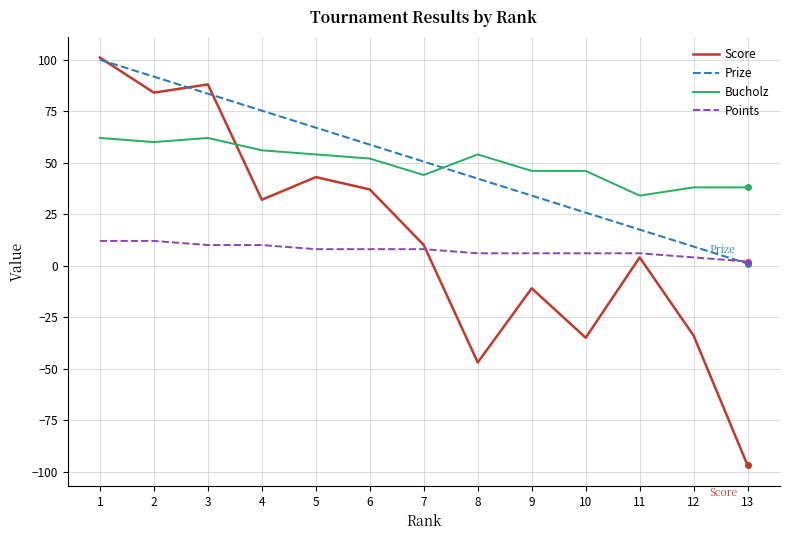

Which series changed the most between 8 and 12?

Prize